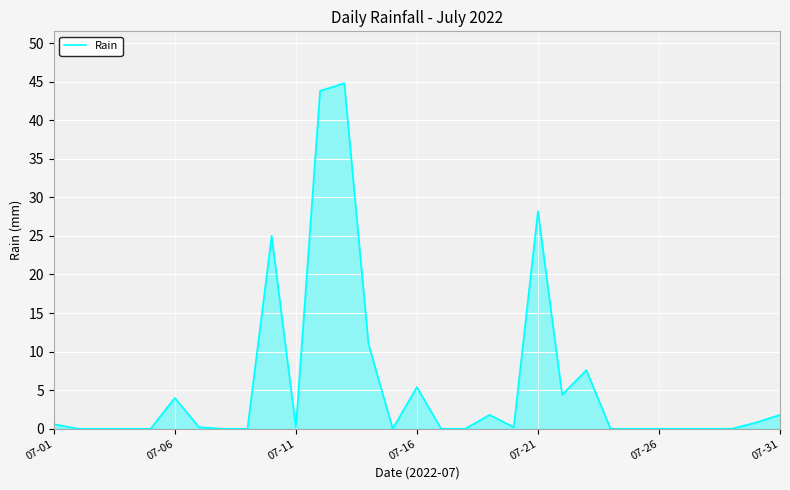

What is the difference between the maximum and minimum values?

44.8